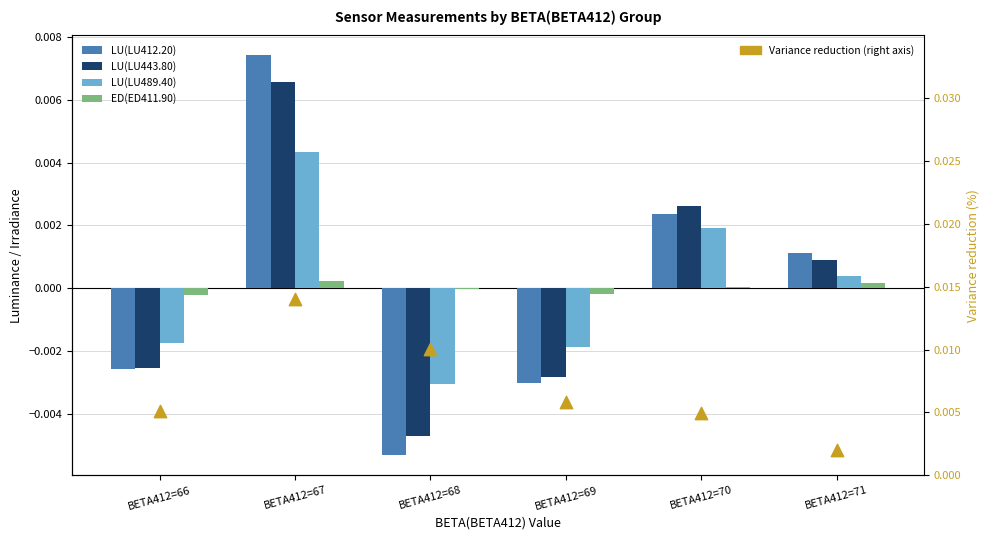

At which category is the sum across all series the highest?

BETA412=67